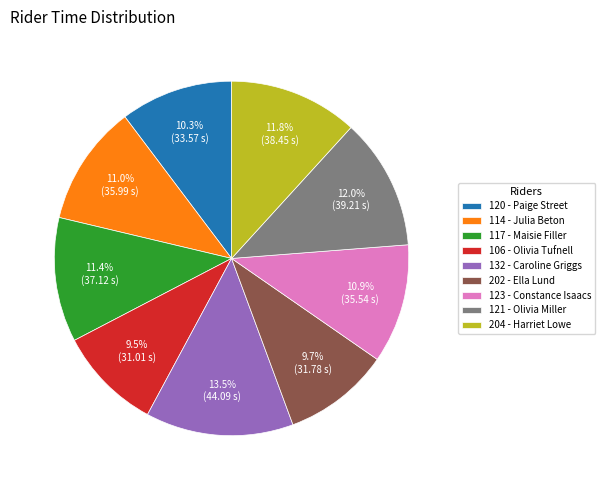

Is the sum of 132 - Caroline Griggs and 202 - Ella Lund greater than half?

No